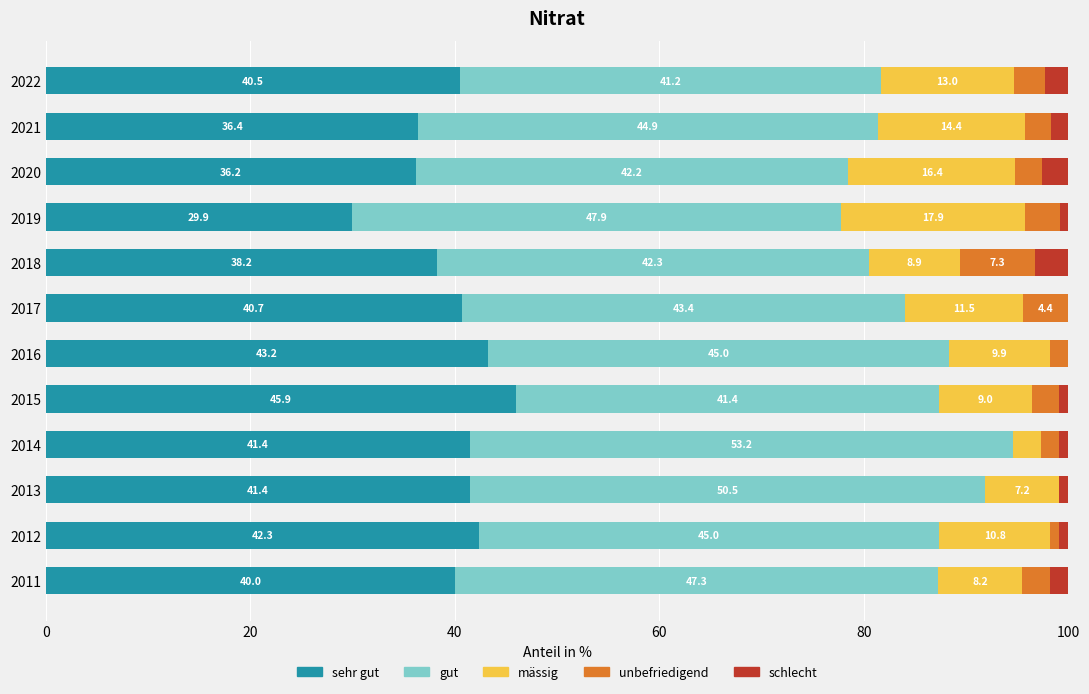

Reading left to right, extract all data points from this chart.

sehr gut: 40.0	42.3	41.4	41.4	45.9	43.2	40.7	38.2	29.9	36.2	36.4	40.5
gut: 47.3	45.0	50.5	53.2	41.4	45.0	43.4	42.3	47.9	42.2	44.9	41.2
mässig: 8.2	10.8	7.2	2.7	9.0	9.9	11.5	8.9	17.9	16.4	14.4	13.0
unbefriedigend: 2.7	0.9	0.0	1.8	2.7	1.8	4.4	7.3	3.4	2.6	2.5	3.1
schlecht: 1.8	0.9	0.9	0.9	0.9	0.0	0.0	3.3	0.9	2.6	1.7	2.3